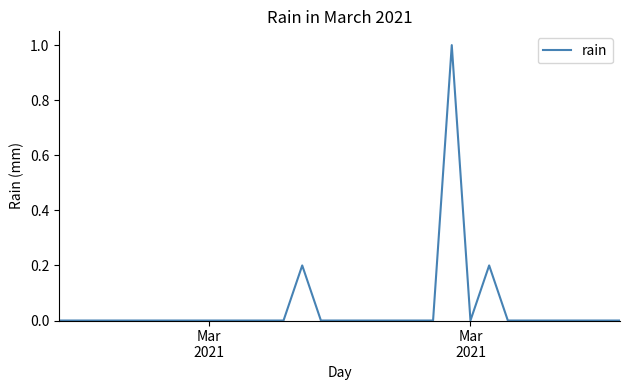

What is the greatest value displayed?

1.0